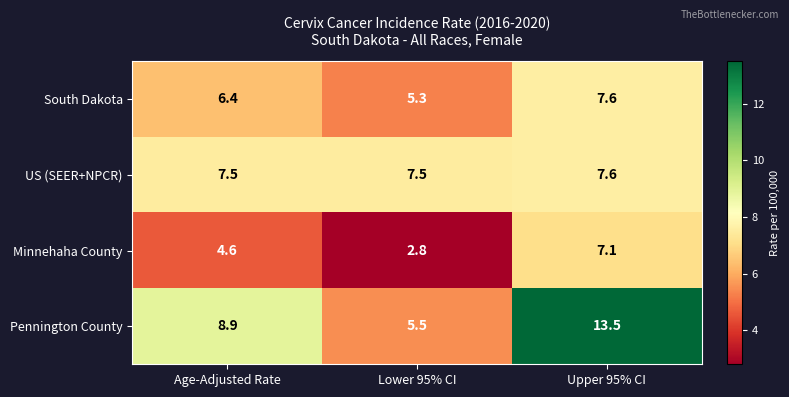

At how many categories does at least one series exceed 3?

3